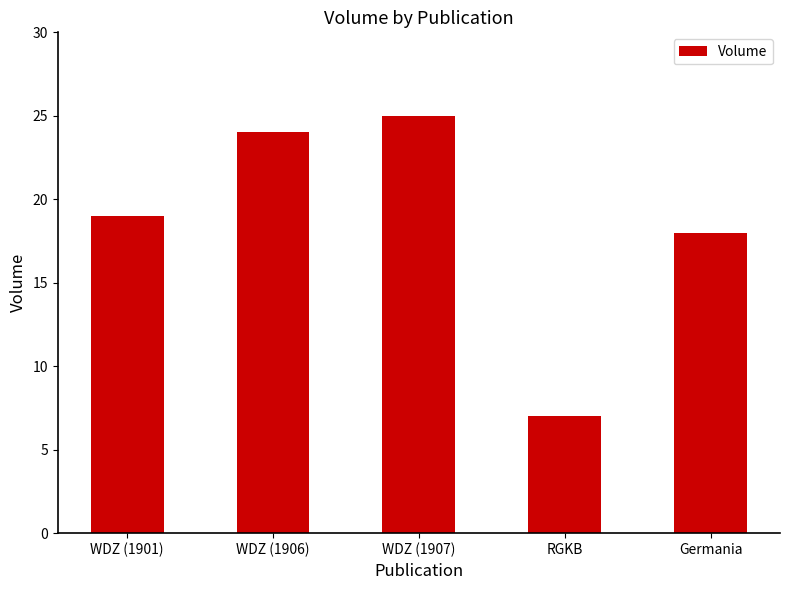

Does the chart contain stacked bars?

No